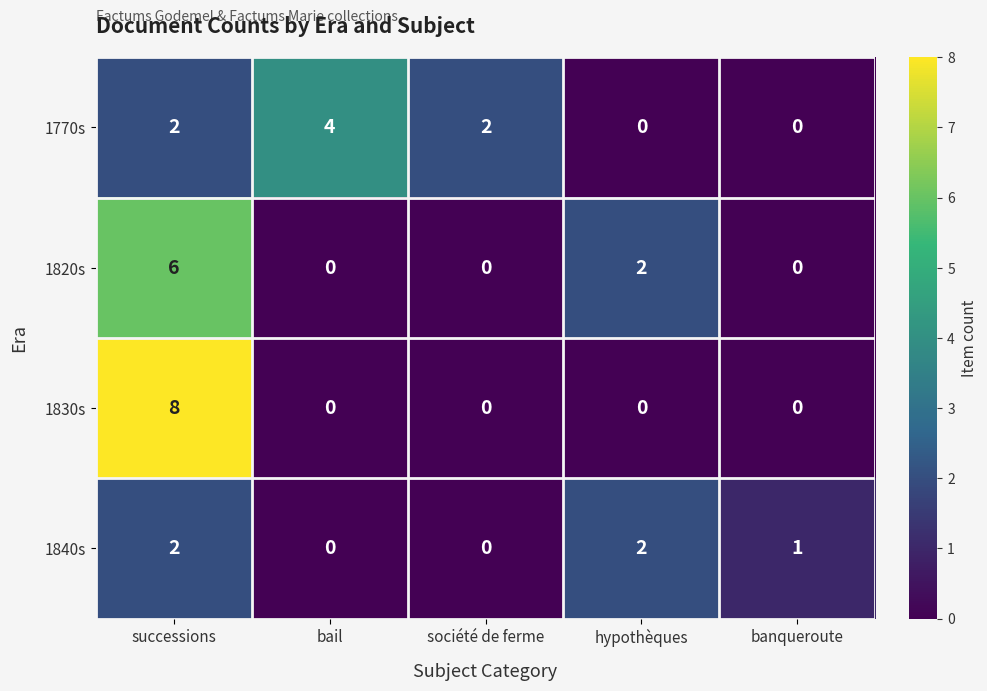

Reading left to right, extract all data points from this chart.

1770s: successions=2	bail=4	société de ferme=2	hypothèques=0	banqueroute=0
1820s: successions=6	bail=0	société de ferme=0	hypothèques=2	banqueroute=0
1830s: successions=8	bail=0	société de ferme=0	hypothèques=0	banqueroute=0
1840s: successions=2	bail=0	société de ferme=0	hypothèques=2	banqueroute=1